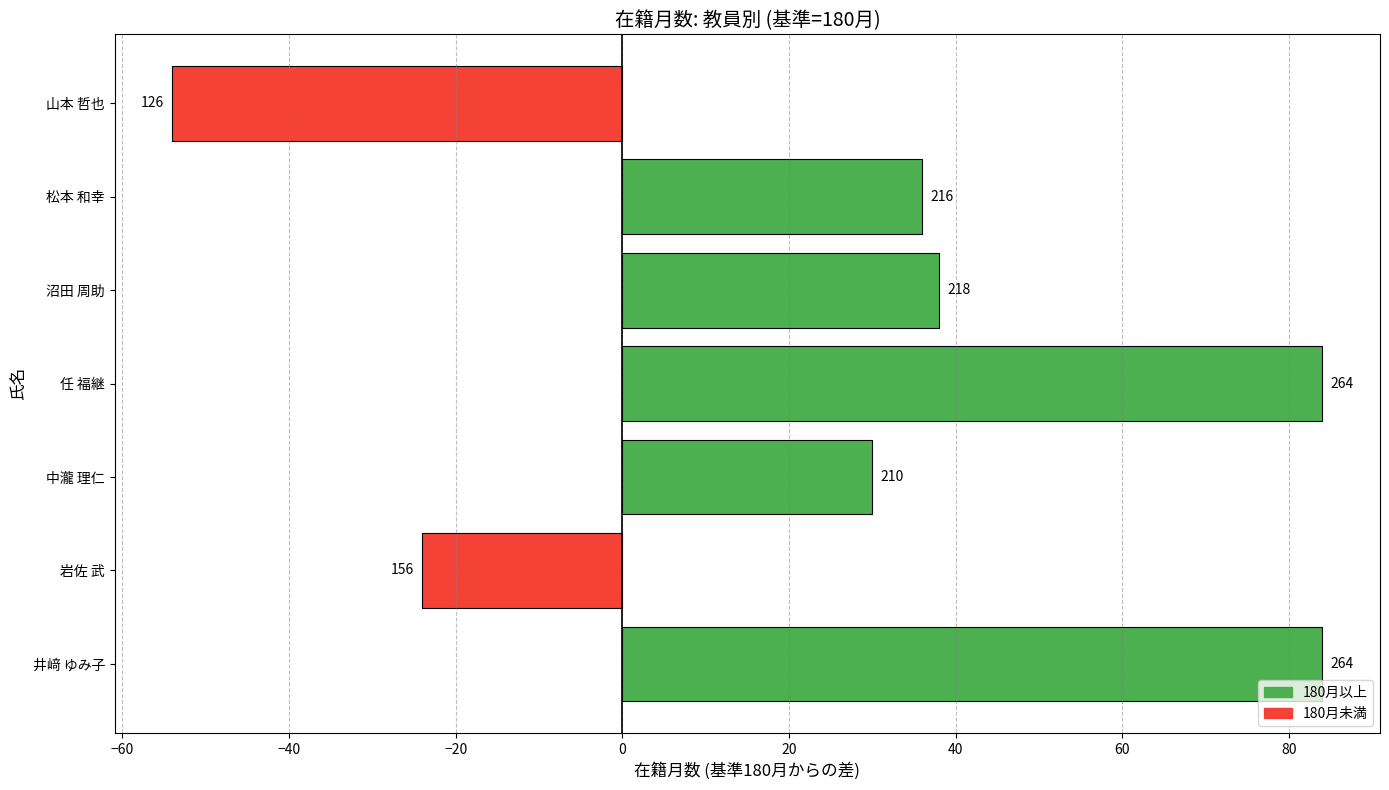

Does the chart contain any negative values?

Yes